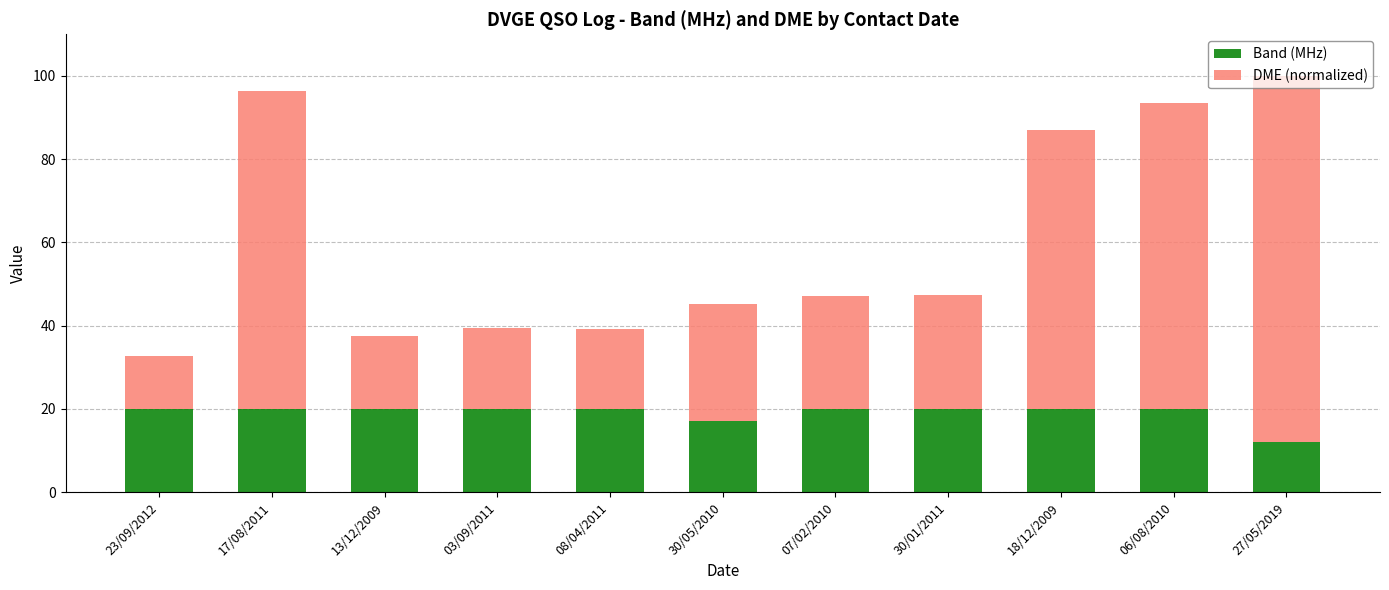

What is the average value of the Band (MHz) series?

19.0